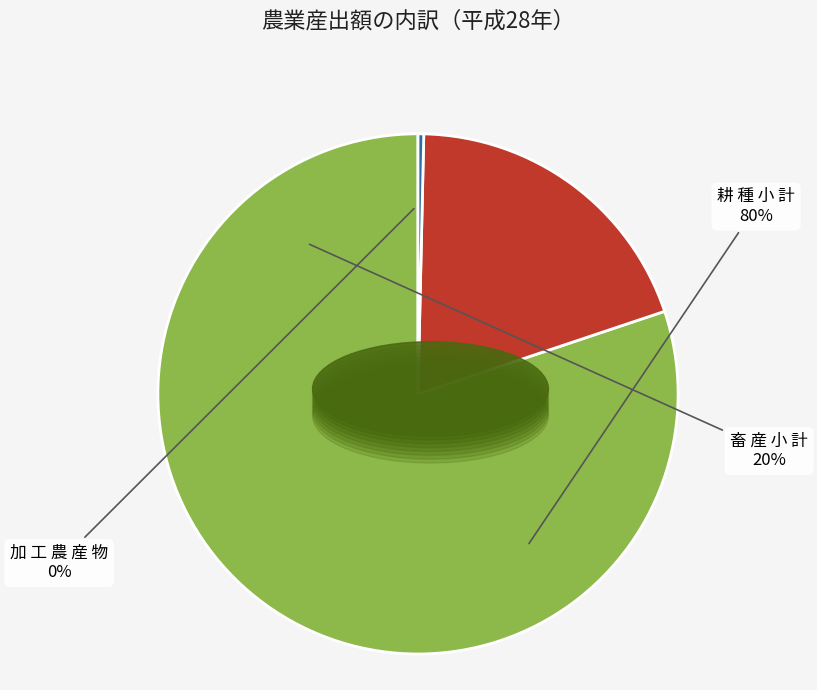

Which slice is the largest?

耕 種 小 計